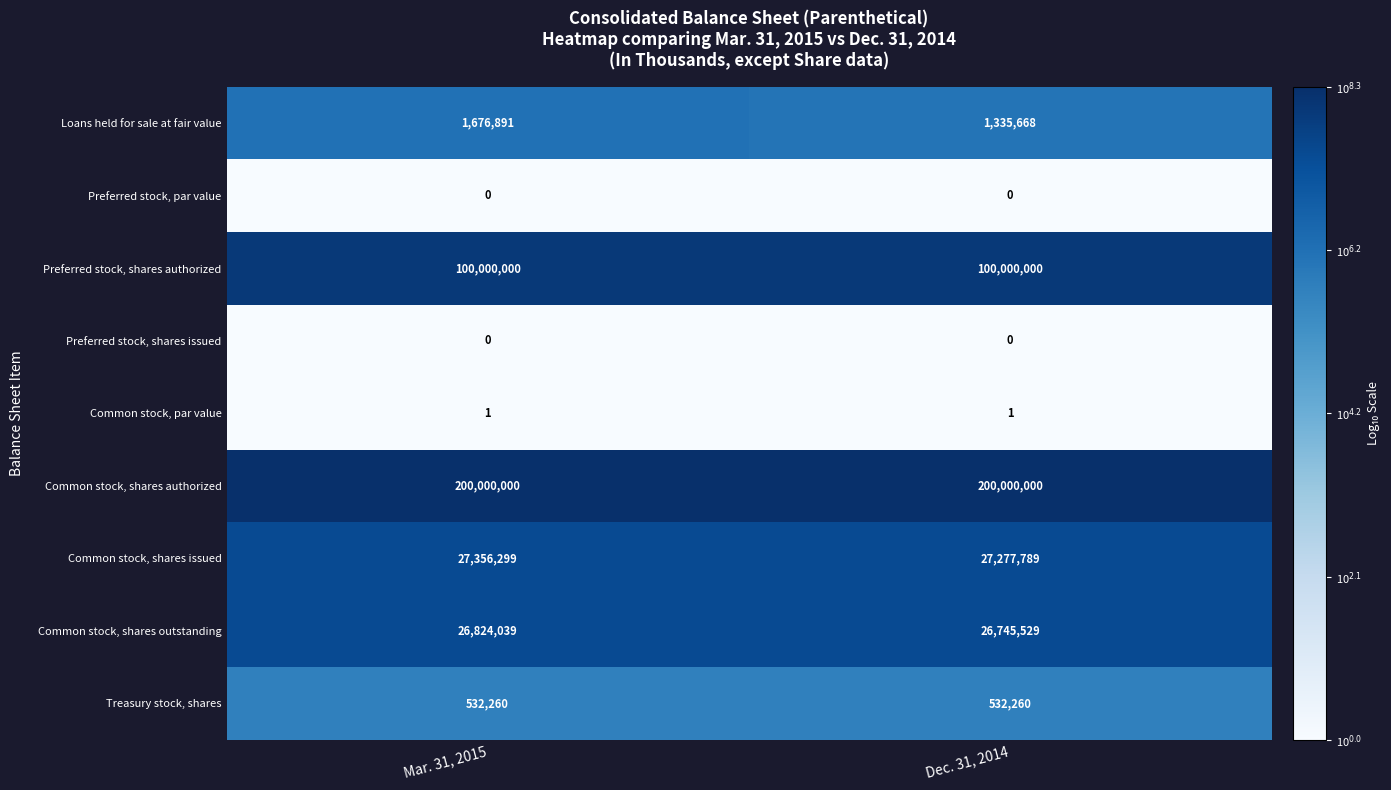

Reading left to right, what are all the values shown in this chart?

Loans held for sale at fair value: Mar. 31, 2015=1676891	Dec. 31, 2014=1335668
Preferred stock, par value: Mar. 31, 2015=0	Dec. 31, 2014=0
Preferred stock, shares authorized: Mar. 31, 2015=100000000	Dec. 31, 2014=100000000
Preferred stock, shares issued: Mar. 31, 2015=0	Dec. 31, 2014=0
Common stock, par value: Mar. 31, 2015=1	Dec. 31, 2014=1
Common stock, shares authorized: Mar. 31, 2015=200000000	Dec. 31, 2014=200000000
Common stock, shares issued: Mar. 31, 2015=27356299	Dec. 31, 2014=27277789
Common stock, shares outstanding: Mar. 31, 2015=26824039	Dec. 31, 2014=26745529
Treasury stock, shares: Mar. 31, 2015=532260	Dec. 31, 2014=532260